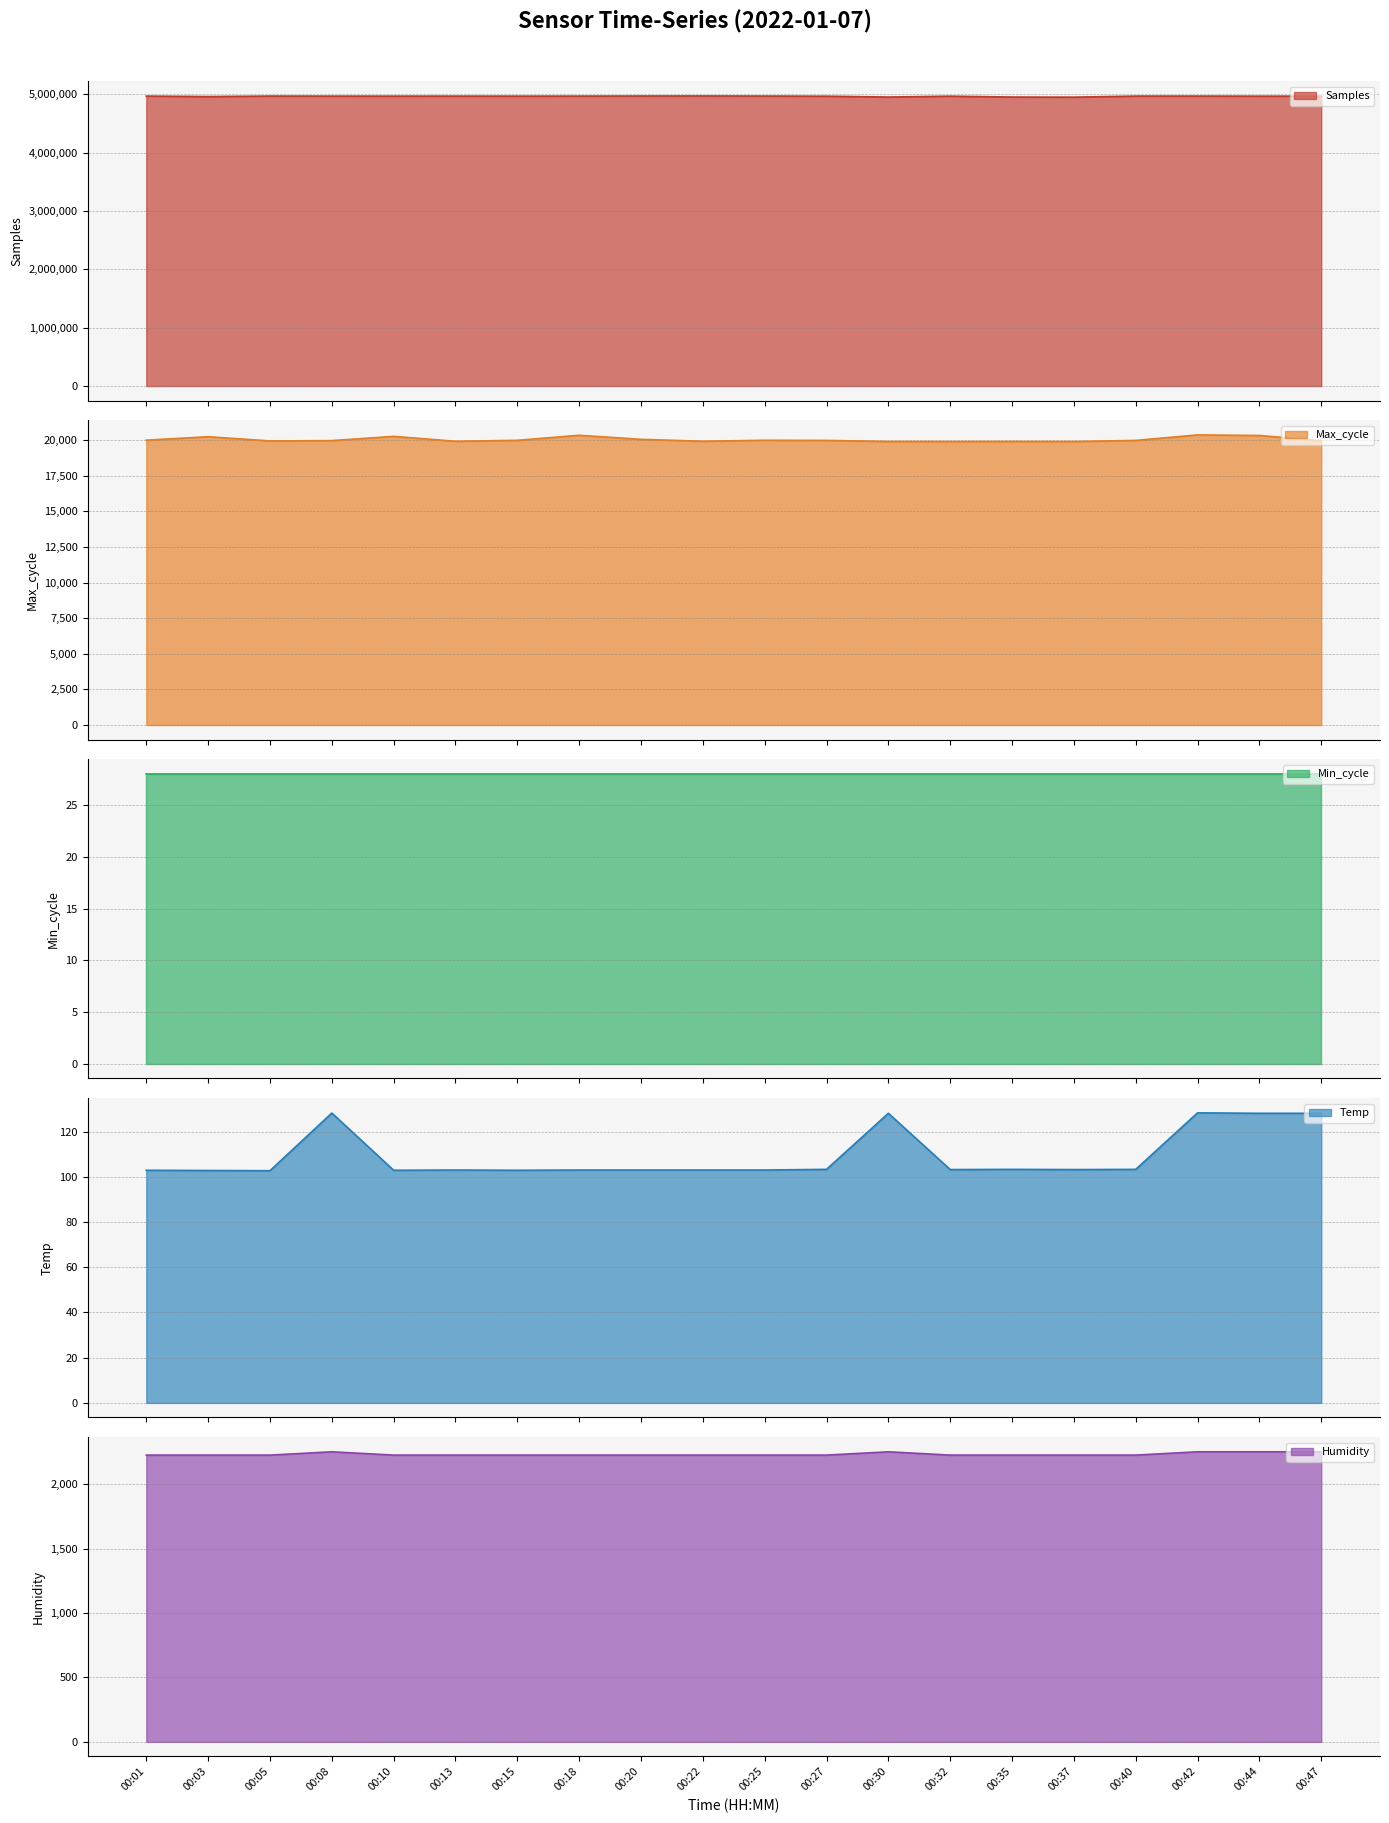

True or false: Max_cycle has a value of 20343.0 at 00:18.

True